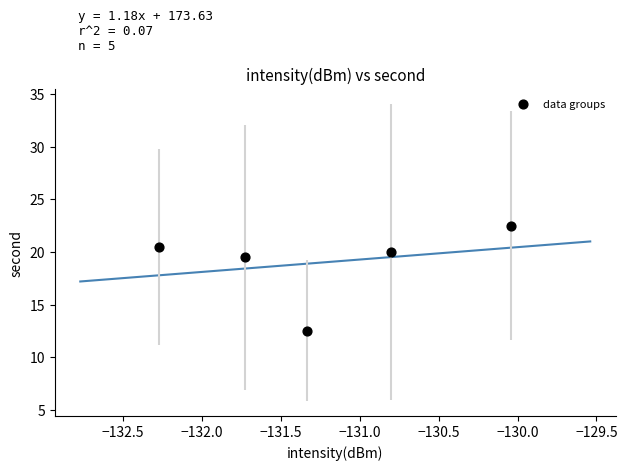

What Y value in the scatter plot is closest to 17?

19.5